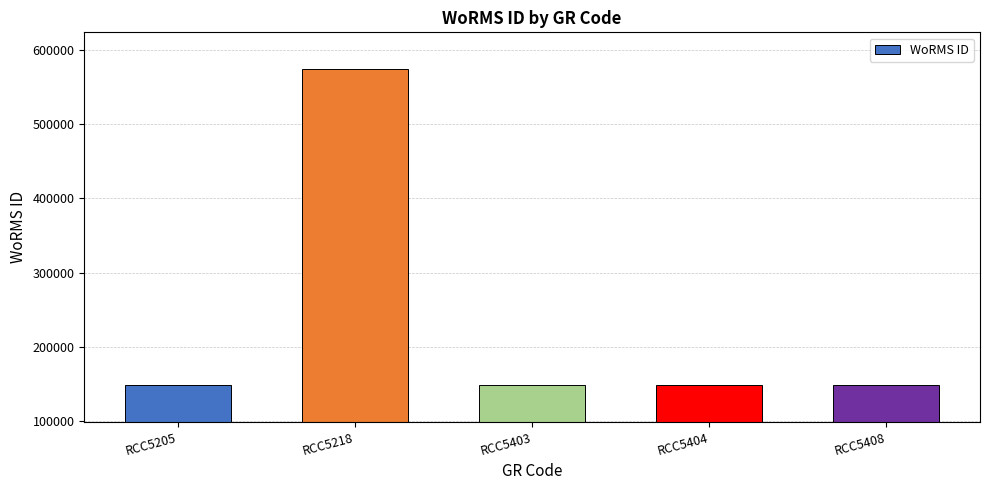

What is the smallest value displayed?

149186